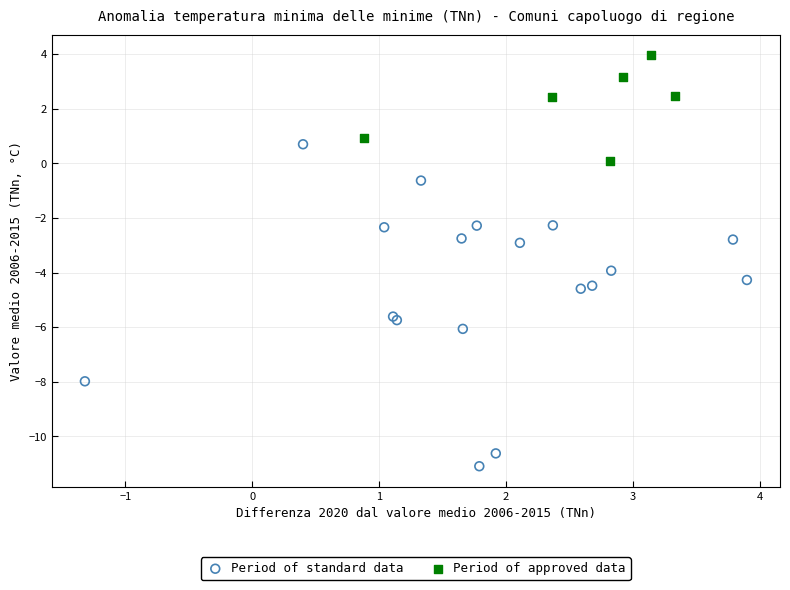

Which series reaches the maximum Y coordinate?

Period of approved data